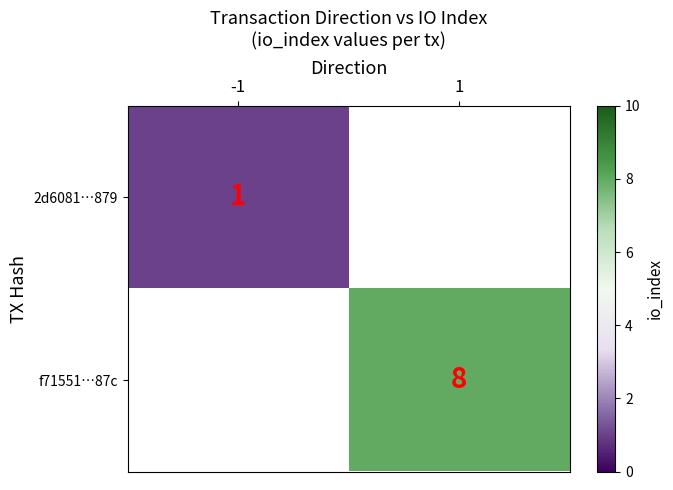

True or false: f71551…87c has a value of 8 at 1.

True